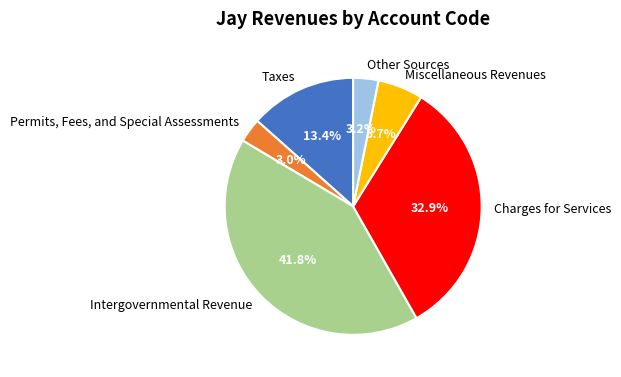

Is there any slice that represents more than half of the pie?

No